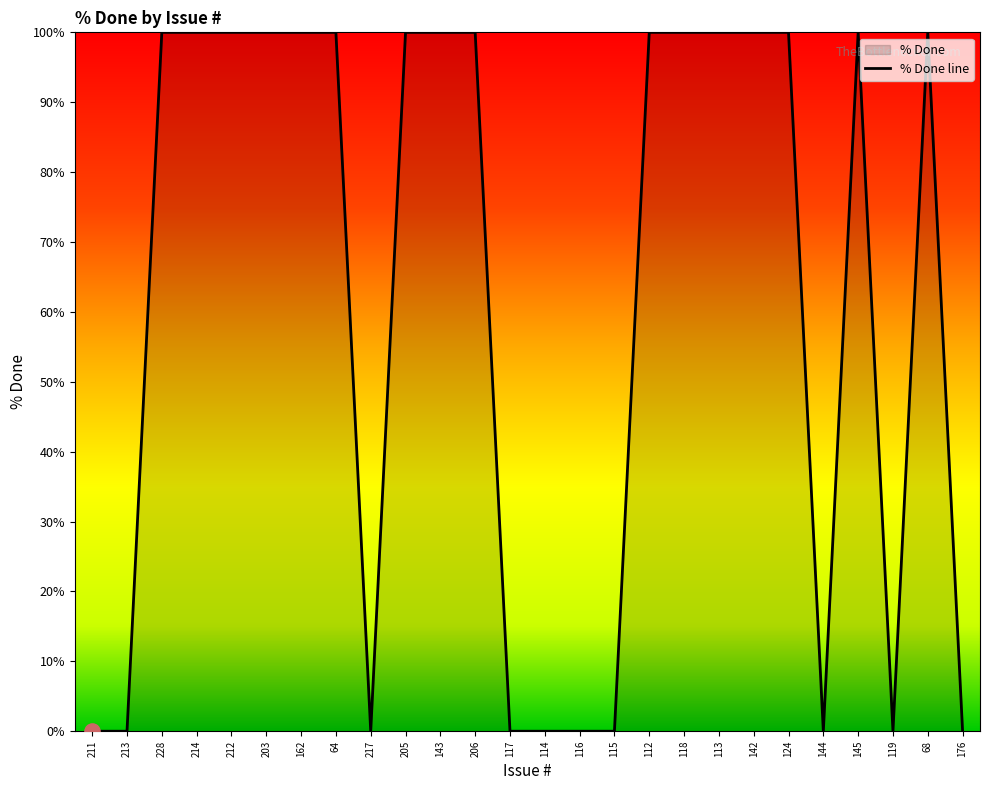

Which has a higher value, 114 or 162?

162